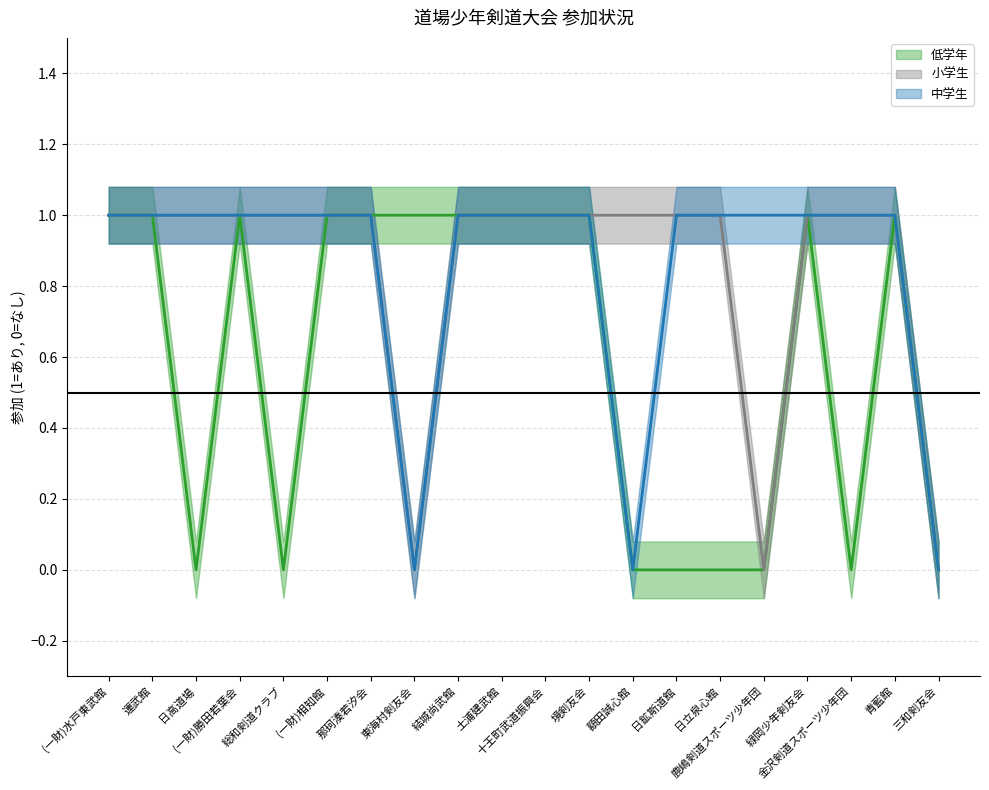

Is the value of 小学生 at 東海村剣友会 greater than the value of 中学生 at 緑岡少年剣友会?

No